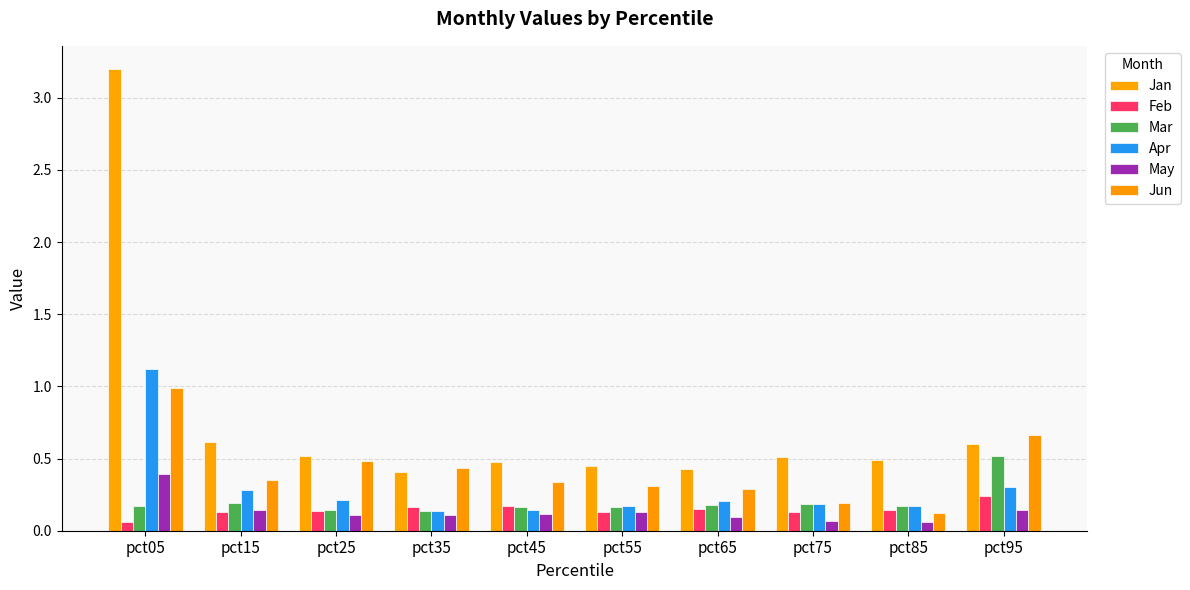

Which series has the widest spread of values?

Jan